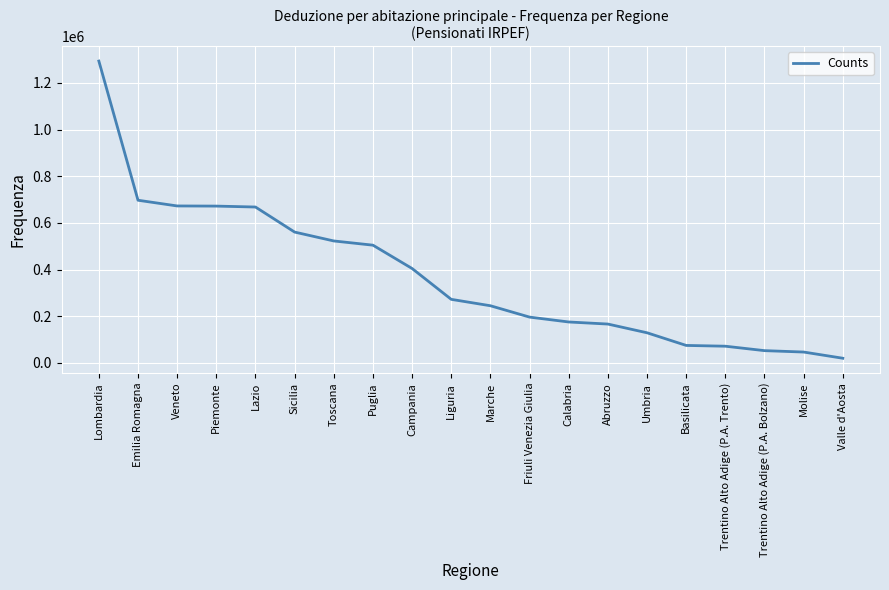

What position from the left is Emilia Romagna?

2